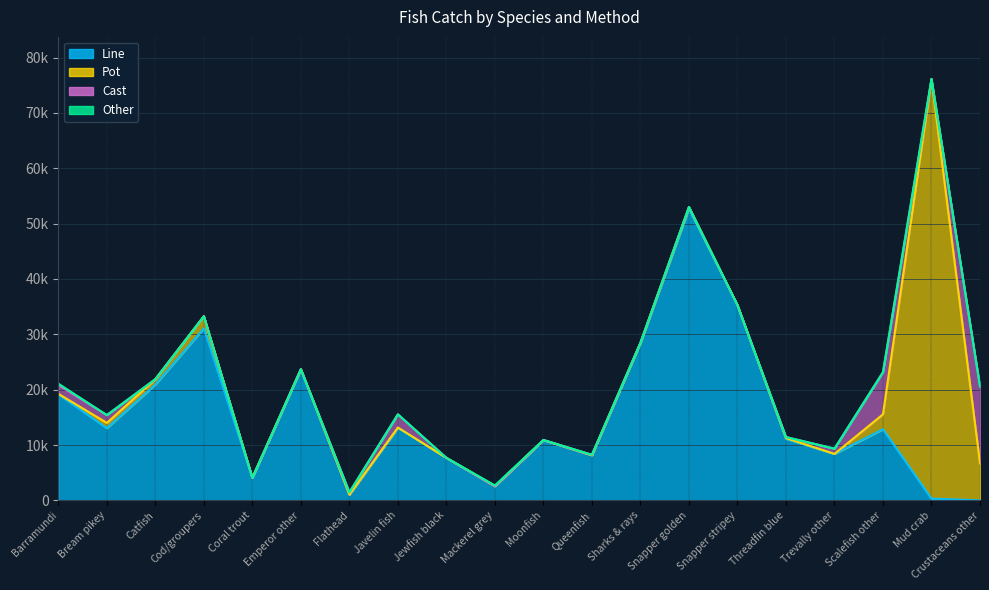

Which series ends up on top after the final intersection of Cast and Other?

Cast